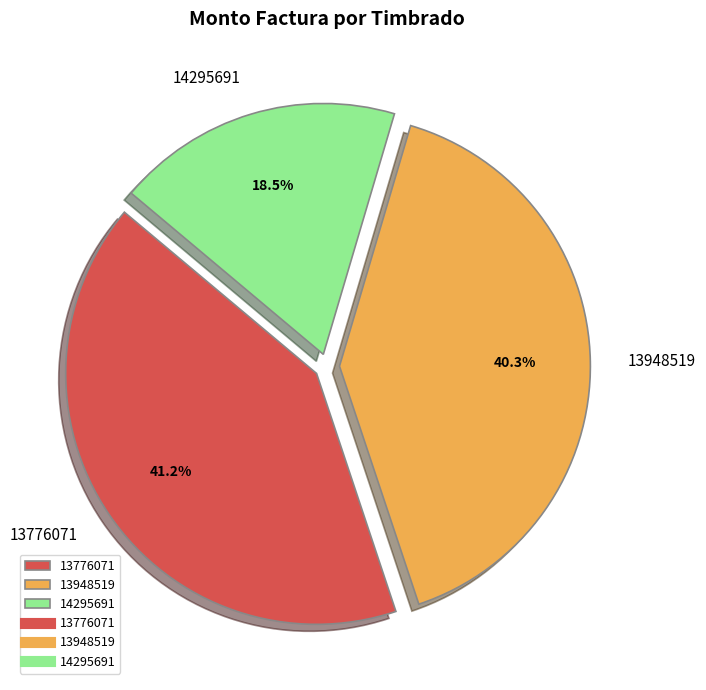

What is the smallest slice in the pie chart?

14295691